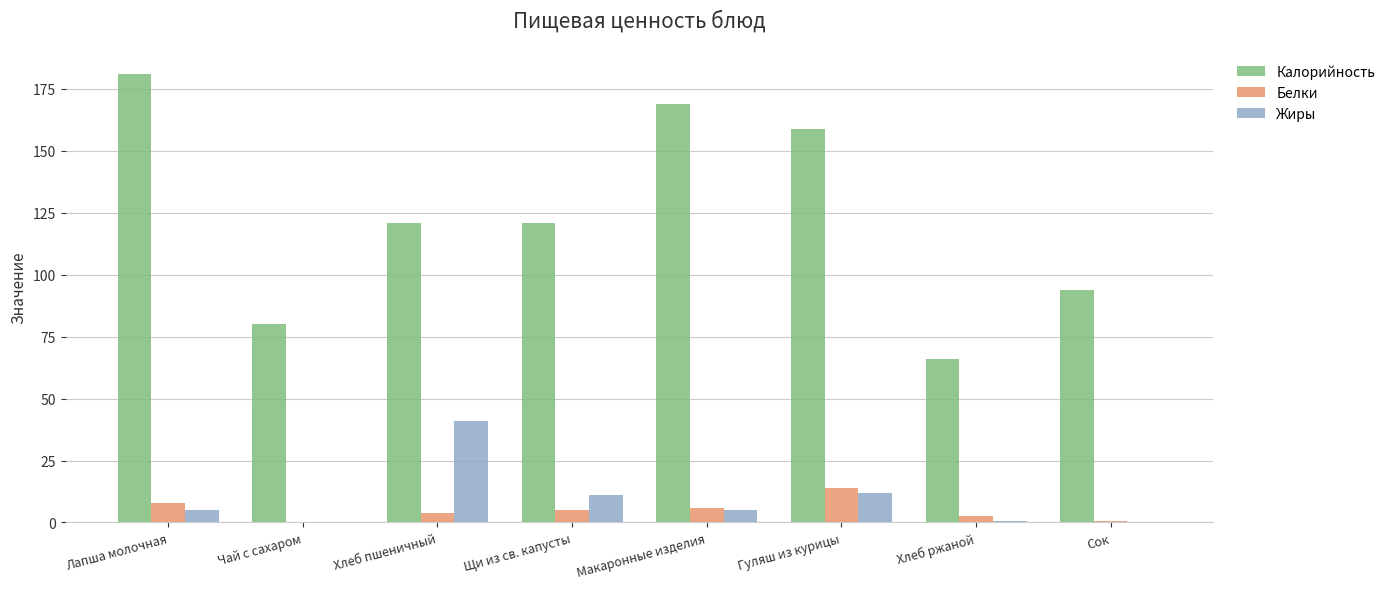

Count the number of data series in this chart.

3